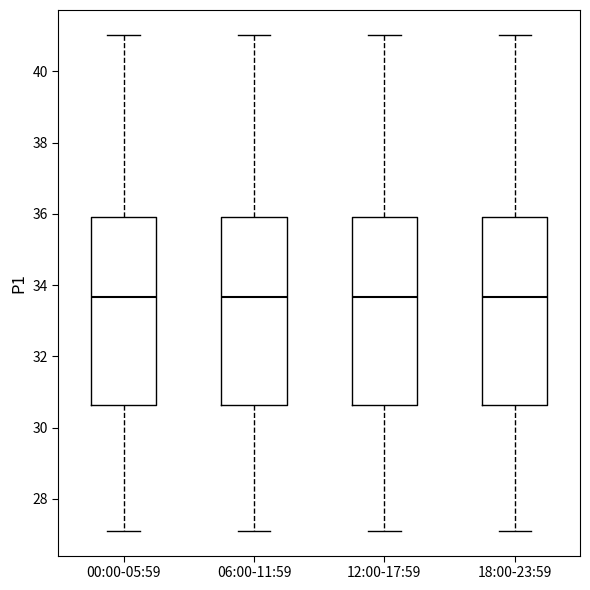

Reading left to right, read every box against the y-axis: the position of its median line, the range the box covers, and the ends of its whiskers. The values are not printed on the chart, so give them approximately, as read against the axis.

00:00-05:59: median 33.6, box 30.6 to 36.0, whiskers 27.2 to 41.0
06:00-11:59: median 33.6, box 30.6 to 36.0, whiskers 27.2 to 41.0
12:00-17:59: median 33.6, box 30.6 to 36.0, whiskers 27.2 to 41.0
18:00-23:59: median 33.6, box 30.6 to 36.0, whiskers 27.2 to 41.0